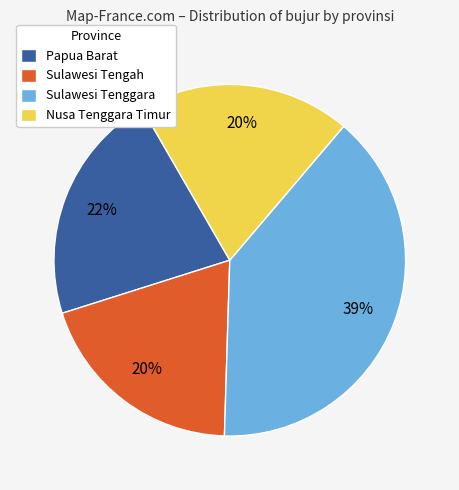

Is Nusa Tenggara Timur the majority of the pie?

No